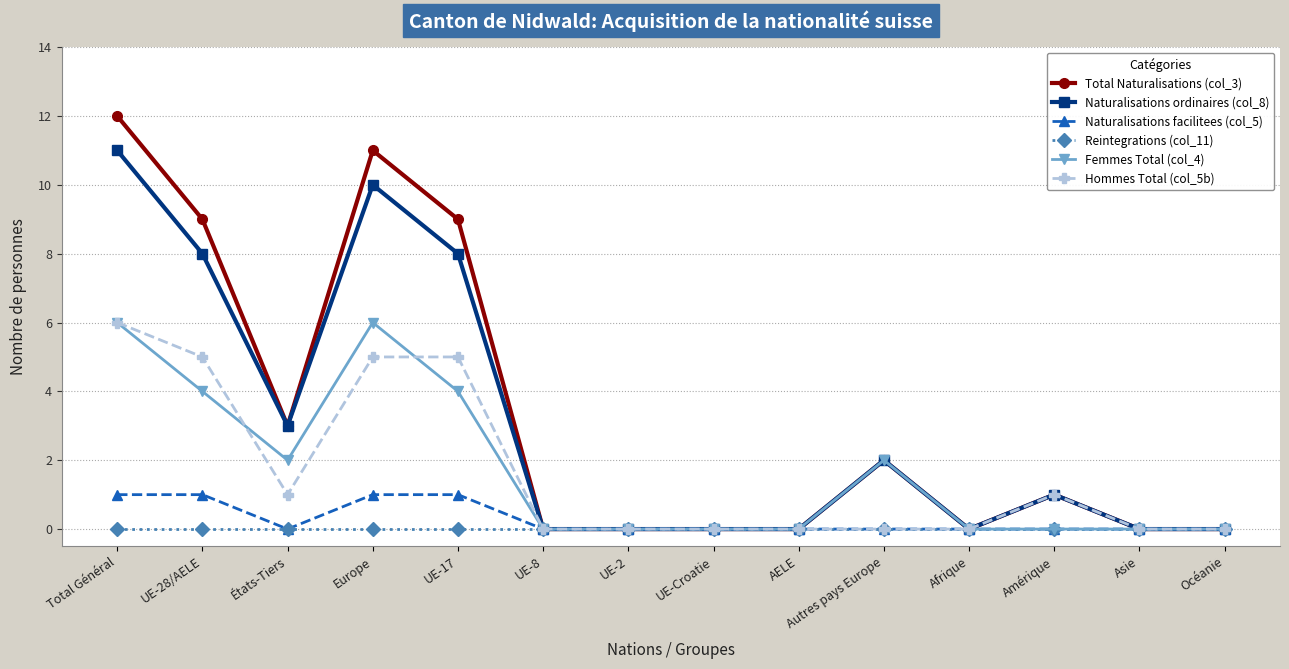

What is the maximum value shown in the chart?

12